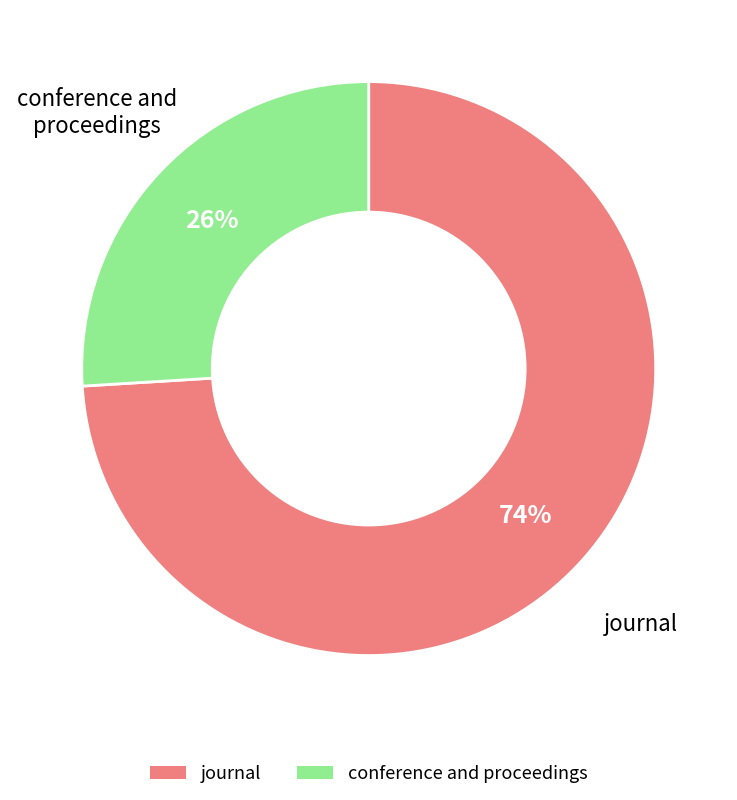

Do conference and proceedings and journal together represent more than half of the pie?

Yes